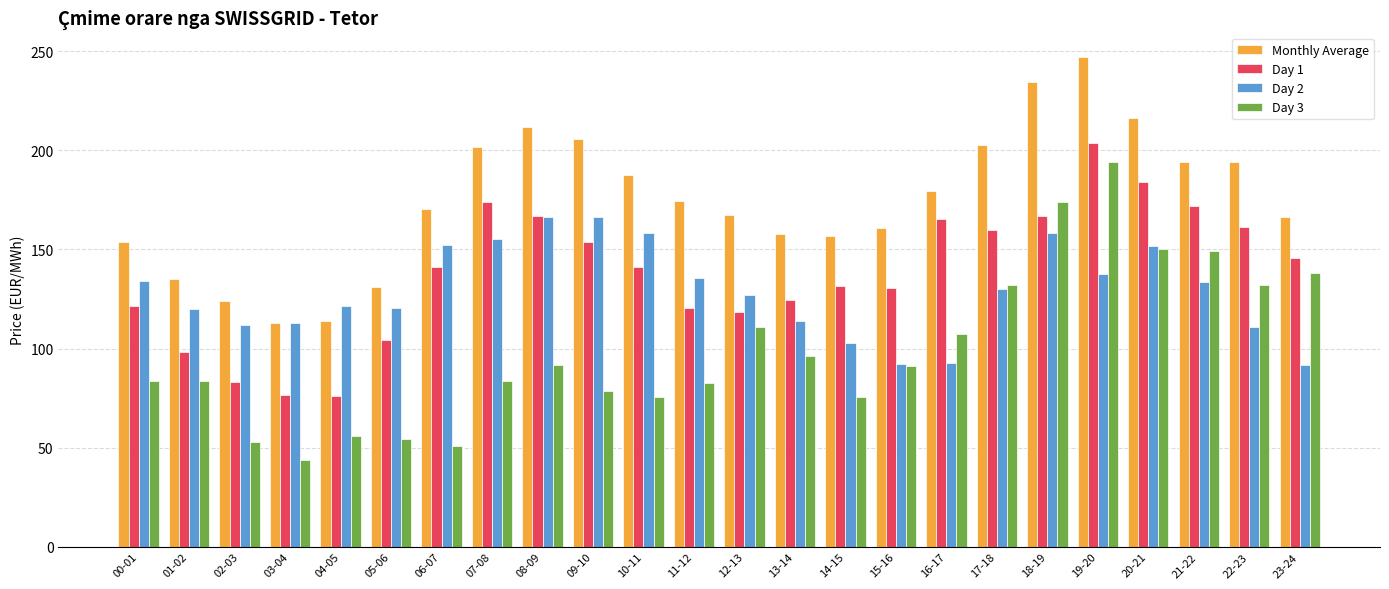

What is the spread (max minus min) of values at 04-05?

65.5